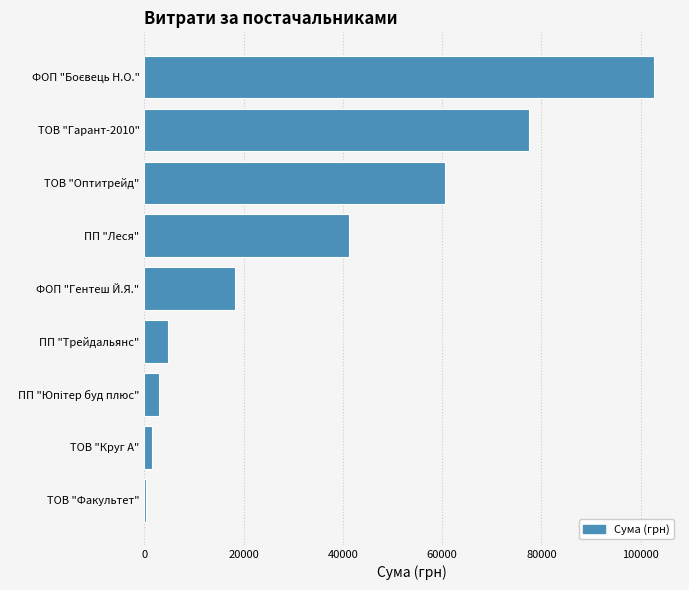

True or false: the data shows 27112.2 at ПП "Леся".

False